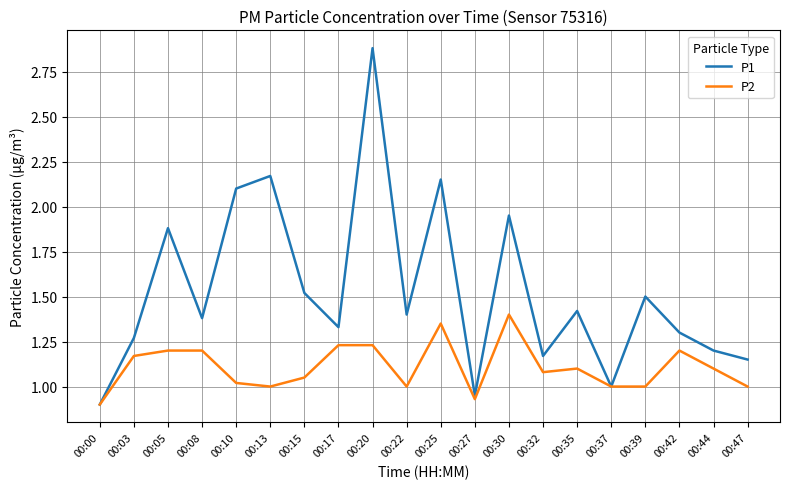

What is the total value across all series at 00:10?

3.1